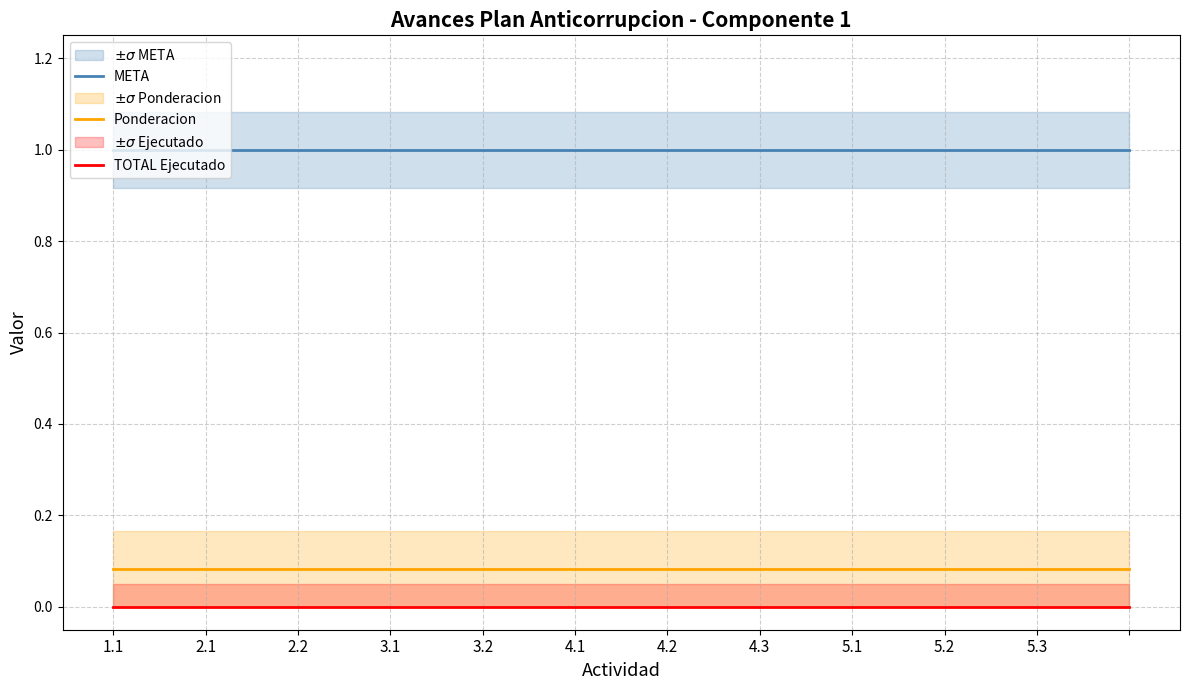

How many lines are shown in the chart?

3